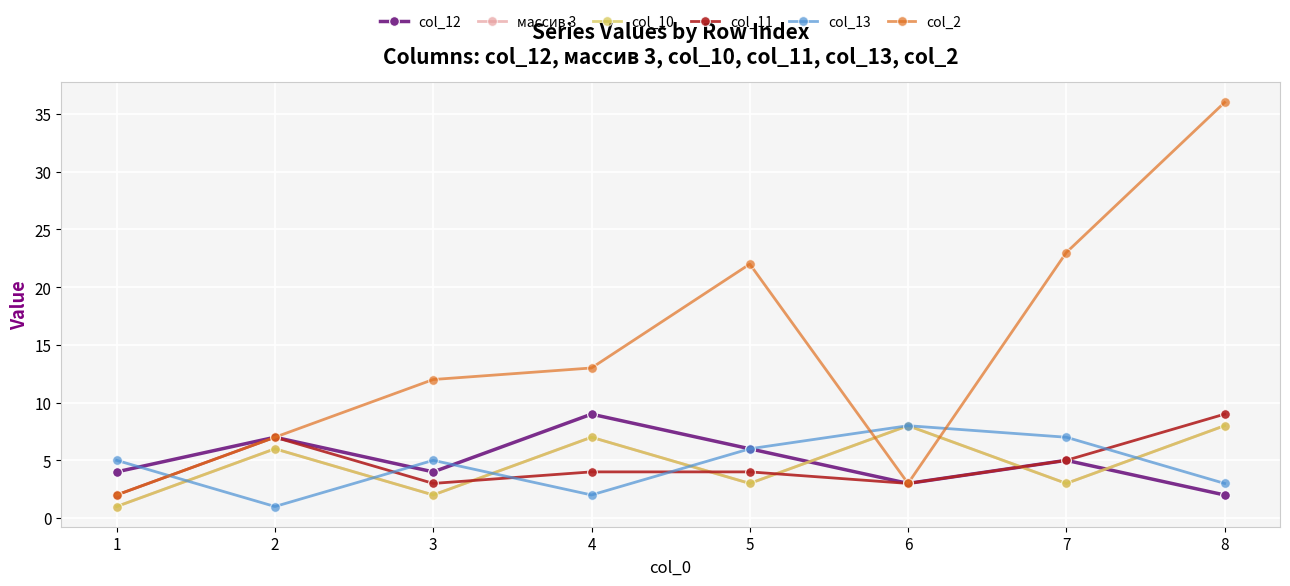

True or false: col_11 has a value of 3 at 7.

False